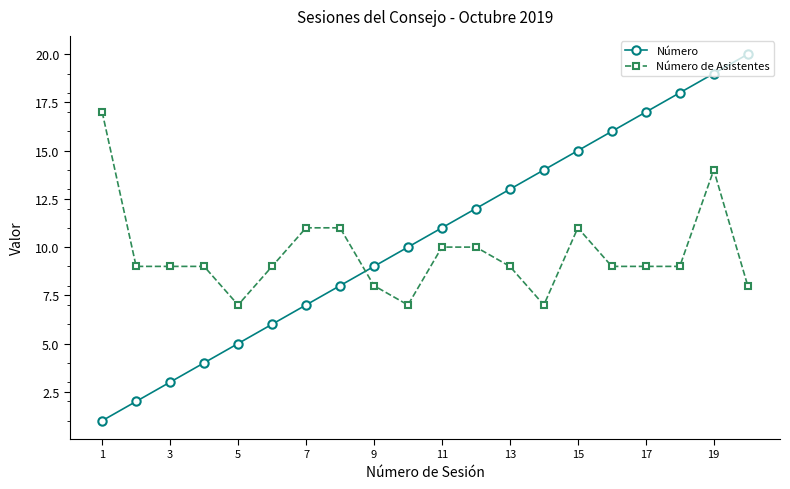

Count the Número de Asistentes values in the range 9 to 11.

13